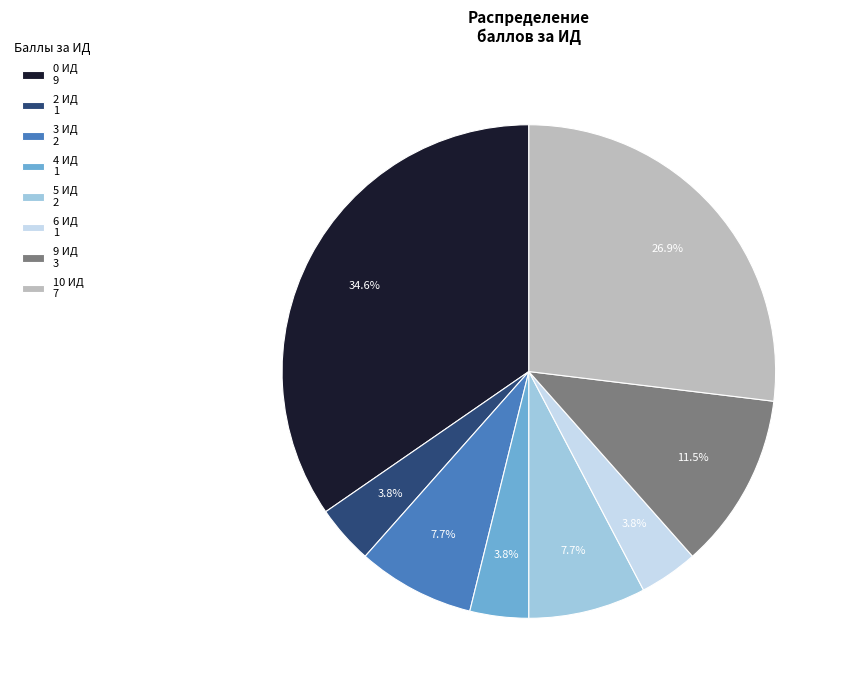

Between 5 ИД 2 and 9 ИД 3, which is larger?

9 ИД 3